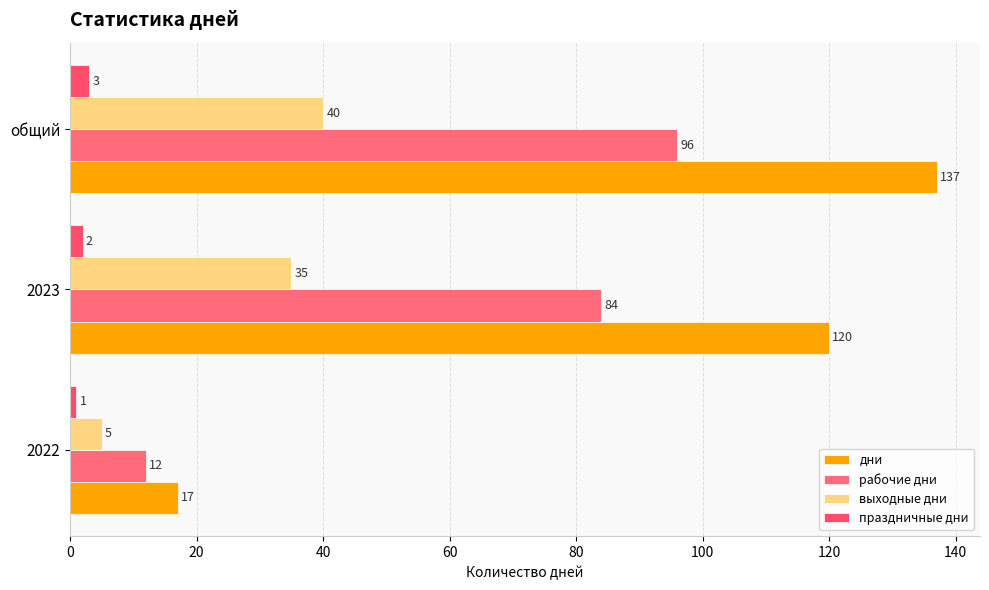

Count the number of categories in the chart.

3